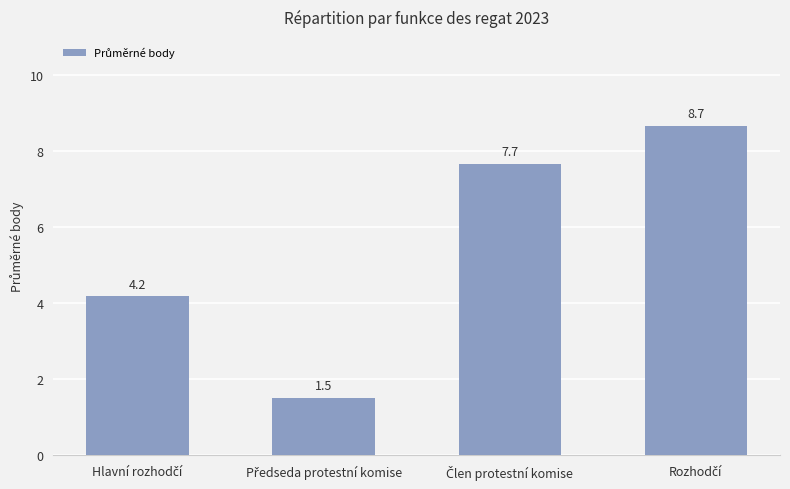

Reading left to right, transcribe all the data shown in this chart.

4.2	1.5	7.7	8.7